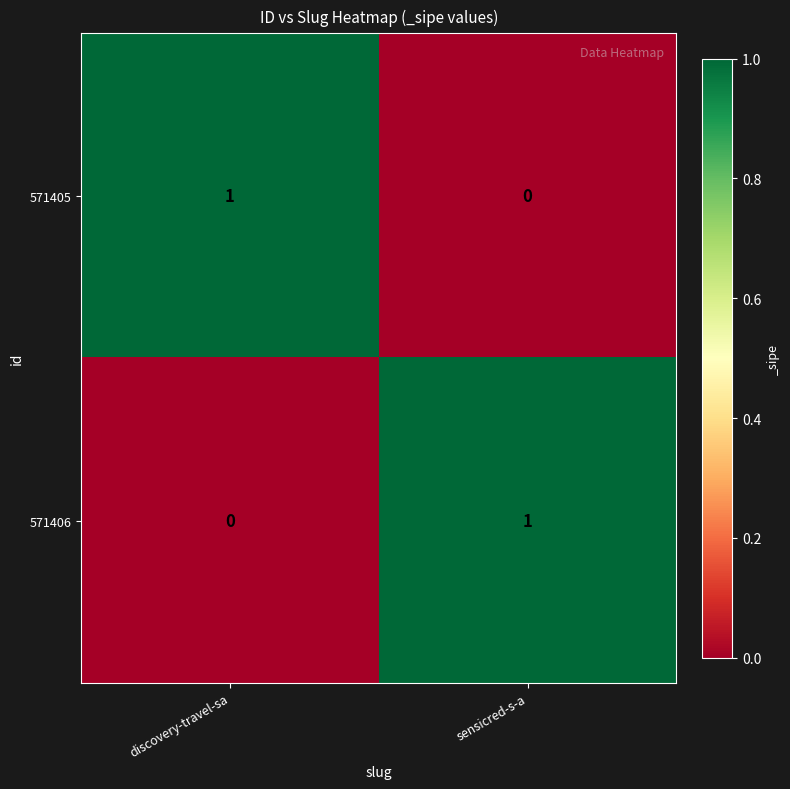

At which label does 571405 reach its minimum?

sensicred-s-a